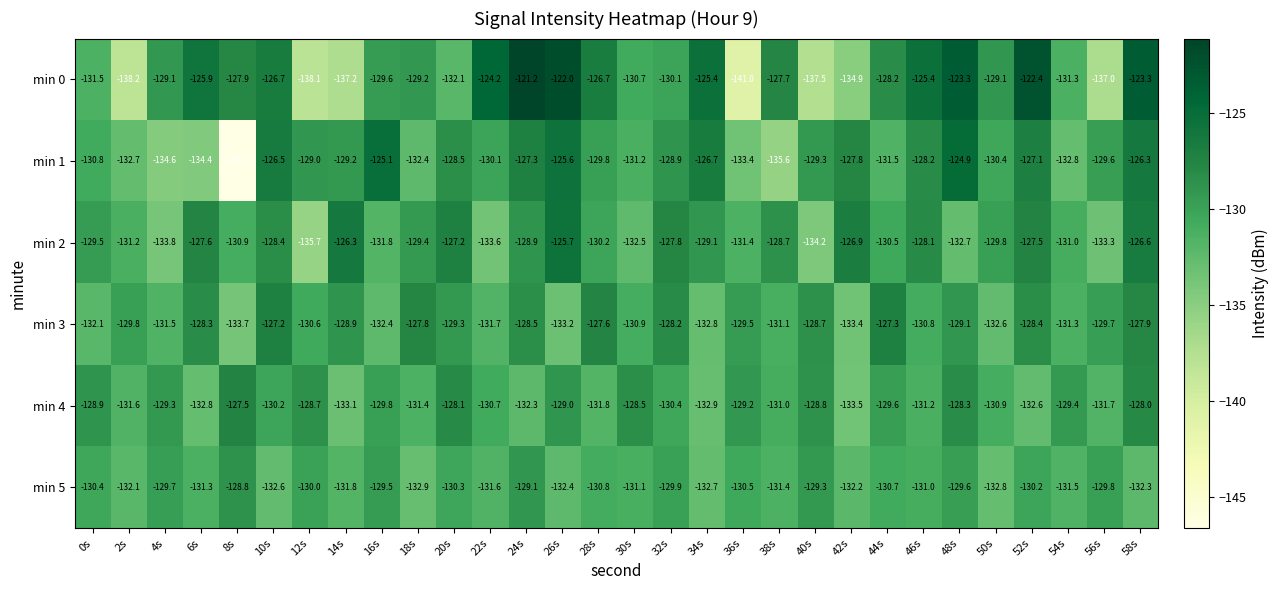

Which category has the highest value across all series?

24s